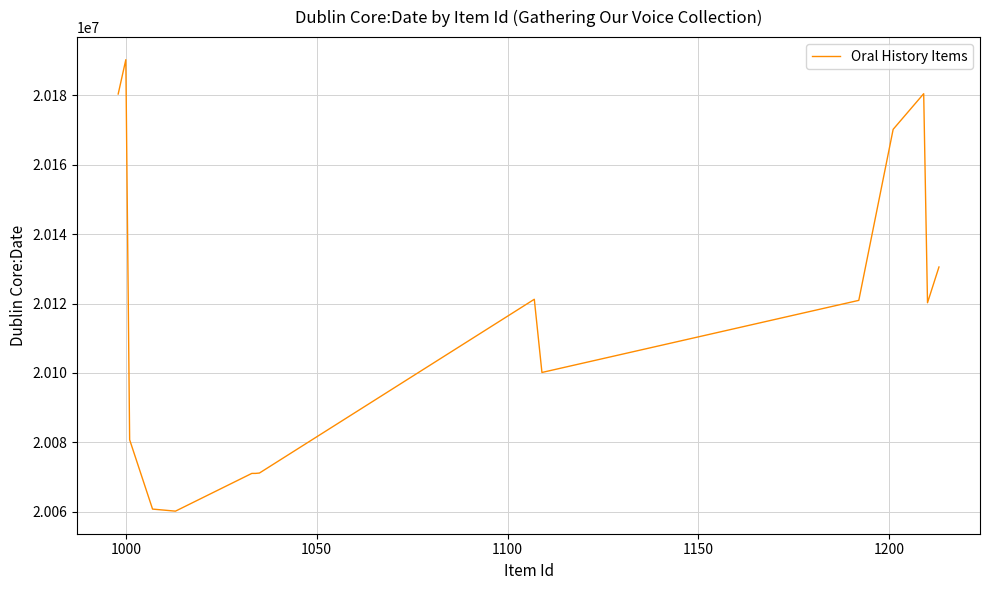

Is this an area chart (filled region under the line)?

No